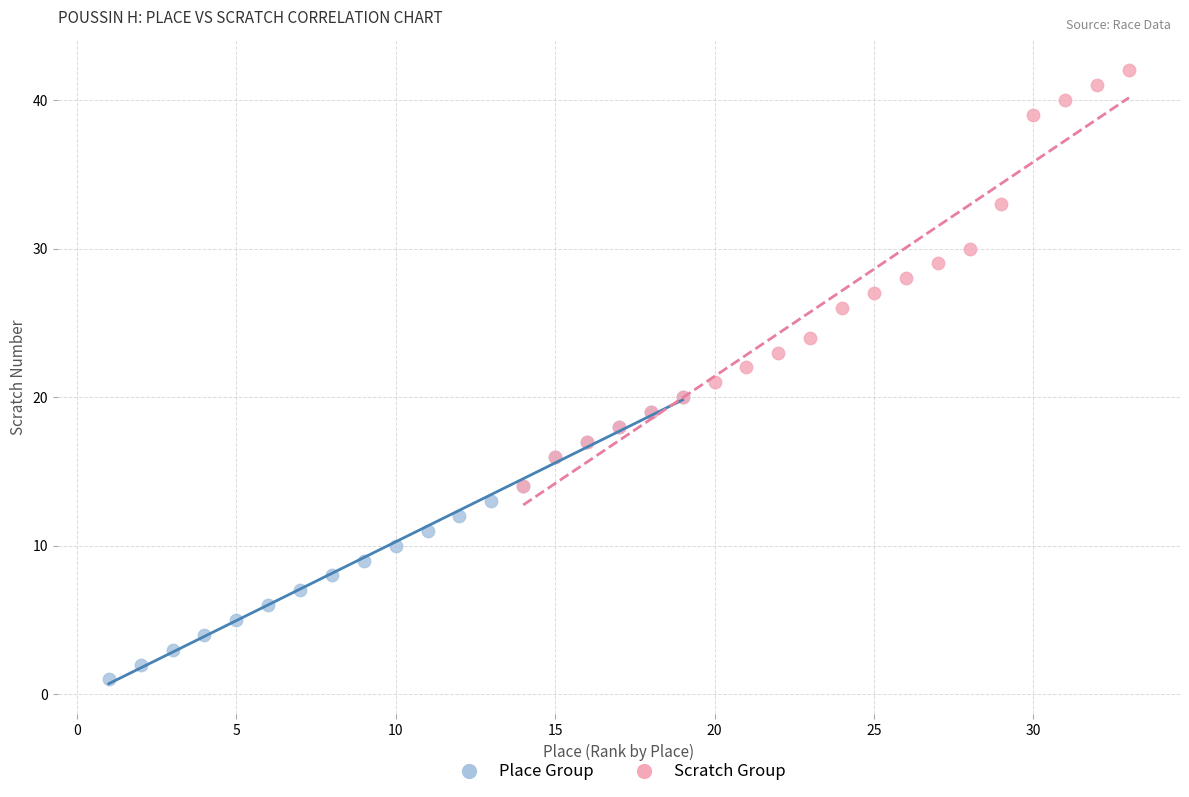

Which series has the widest spread of Y values?

Scratch Group